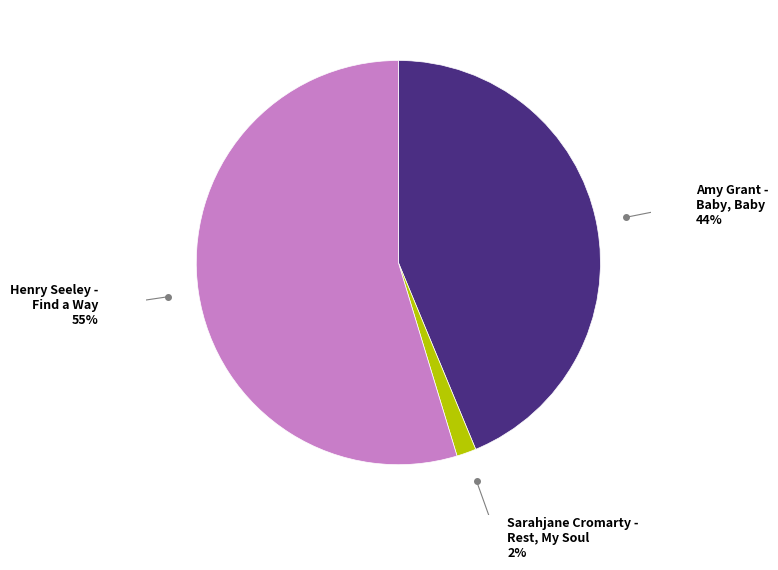

Is there a majority slice in this chart?

Yes